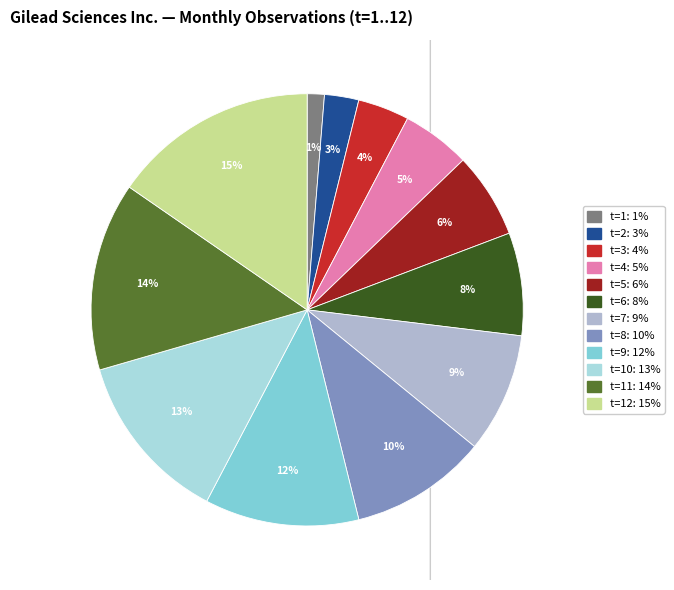

To the nearest percent, what is the difference between the largest and smallest slice percentages?

14%